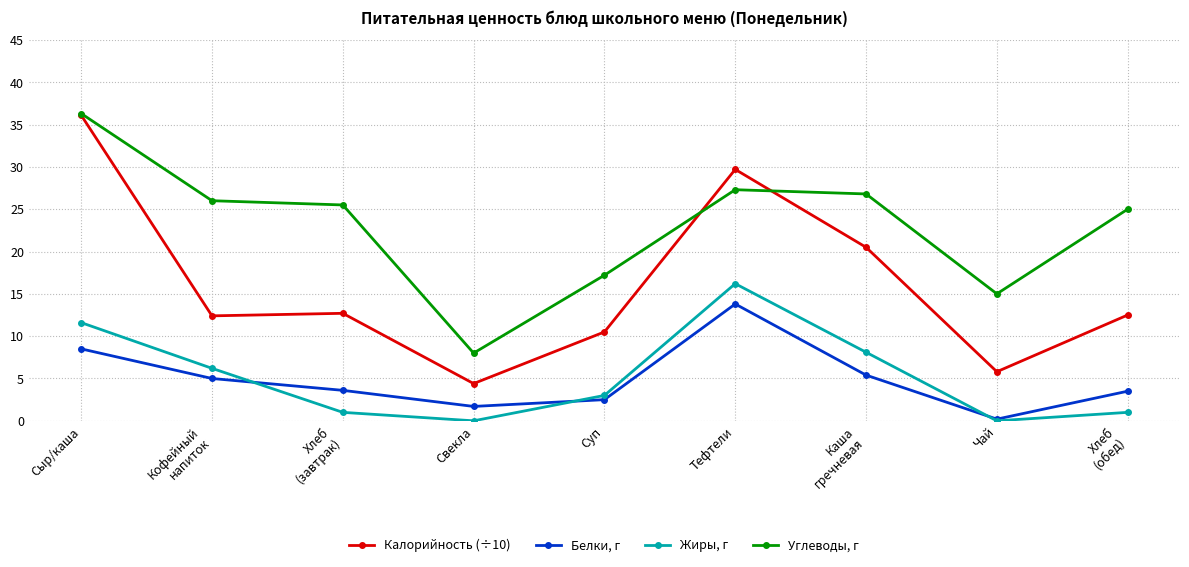

Which series has the largest range (max minus min)?

Калорийность (÷10)